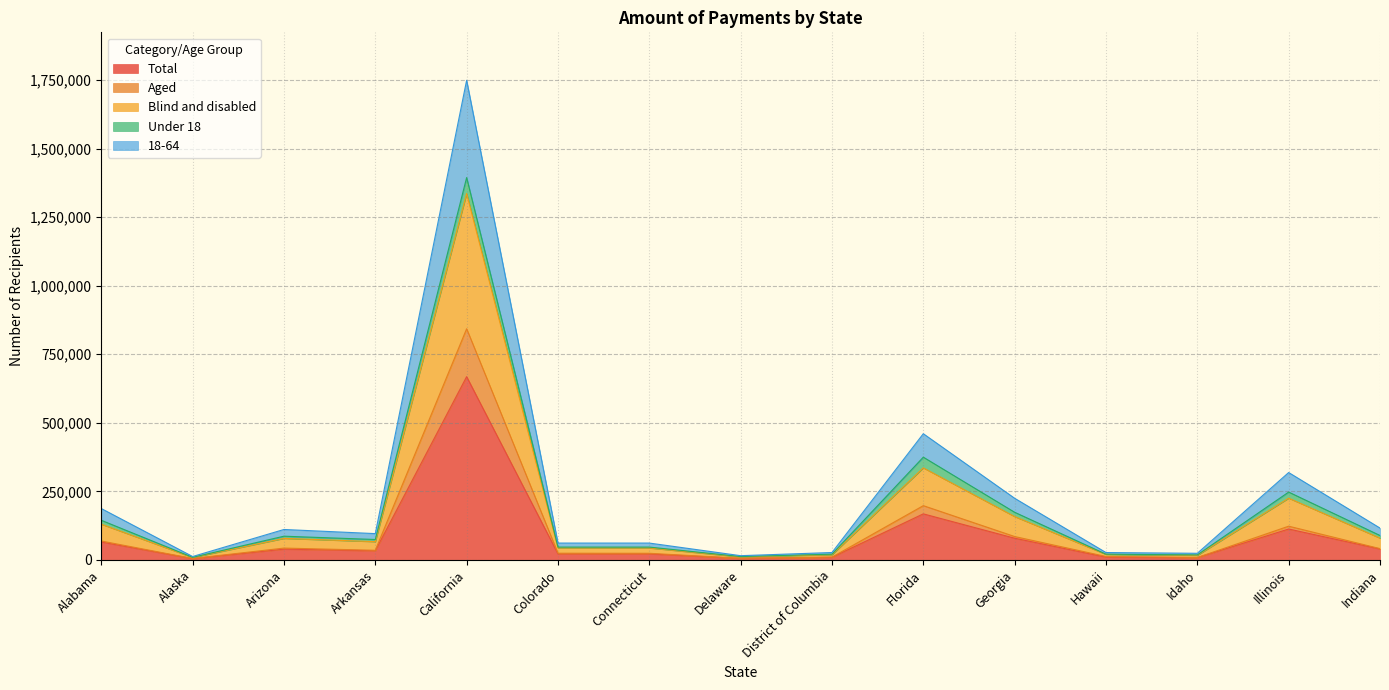

Where is the first local maximum for Aged?

Arizona